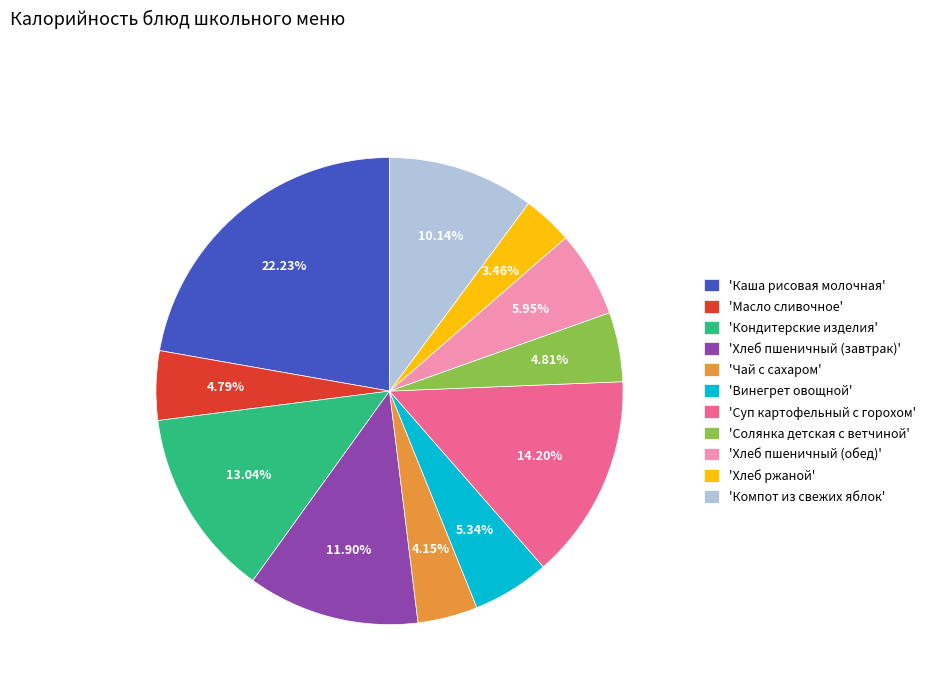

Do 'Кондитерские изделия' and 'Солянка детская с ветчиной' together represent more than half of the pie?

No